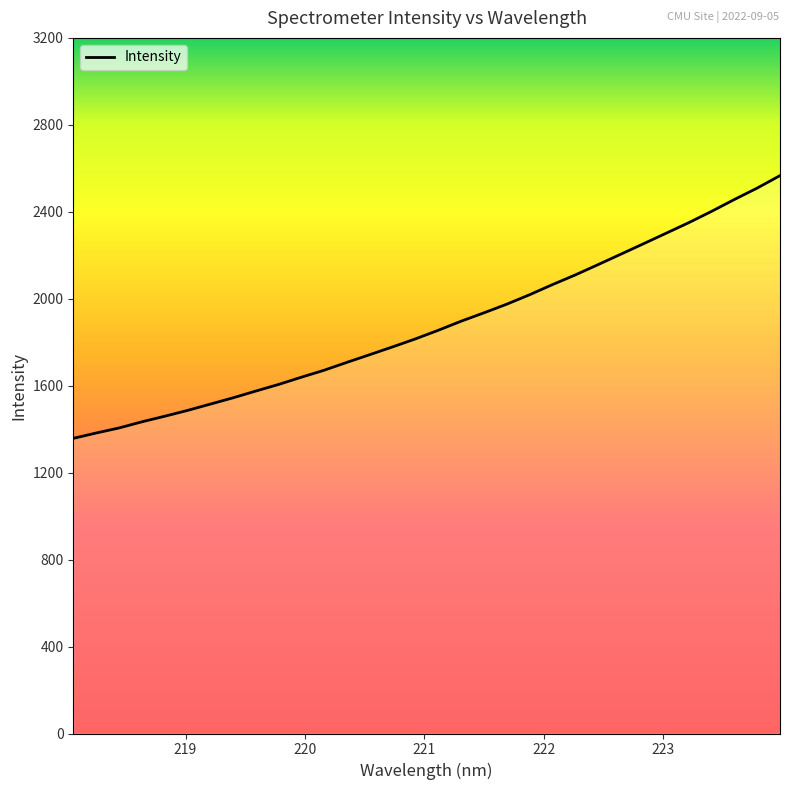

What is the greatest value displayed?

2566.4